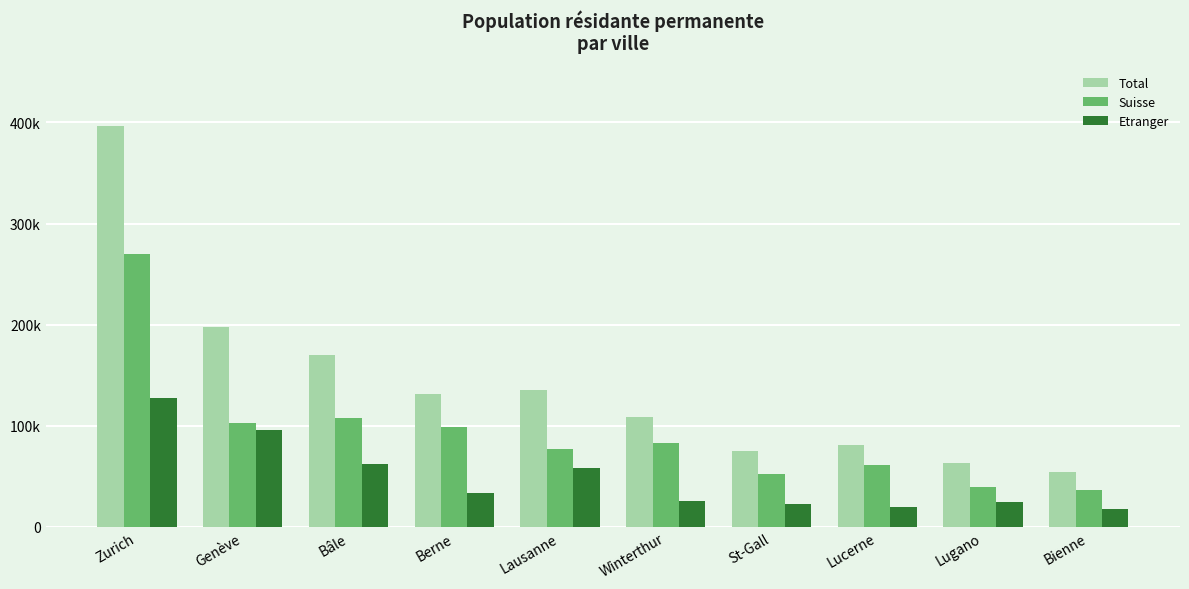

Between Lugano and Lausanne, which is larger?

Lausanne